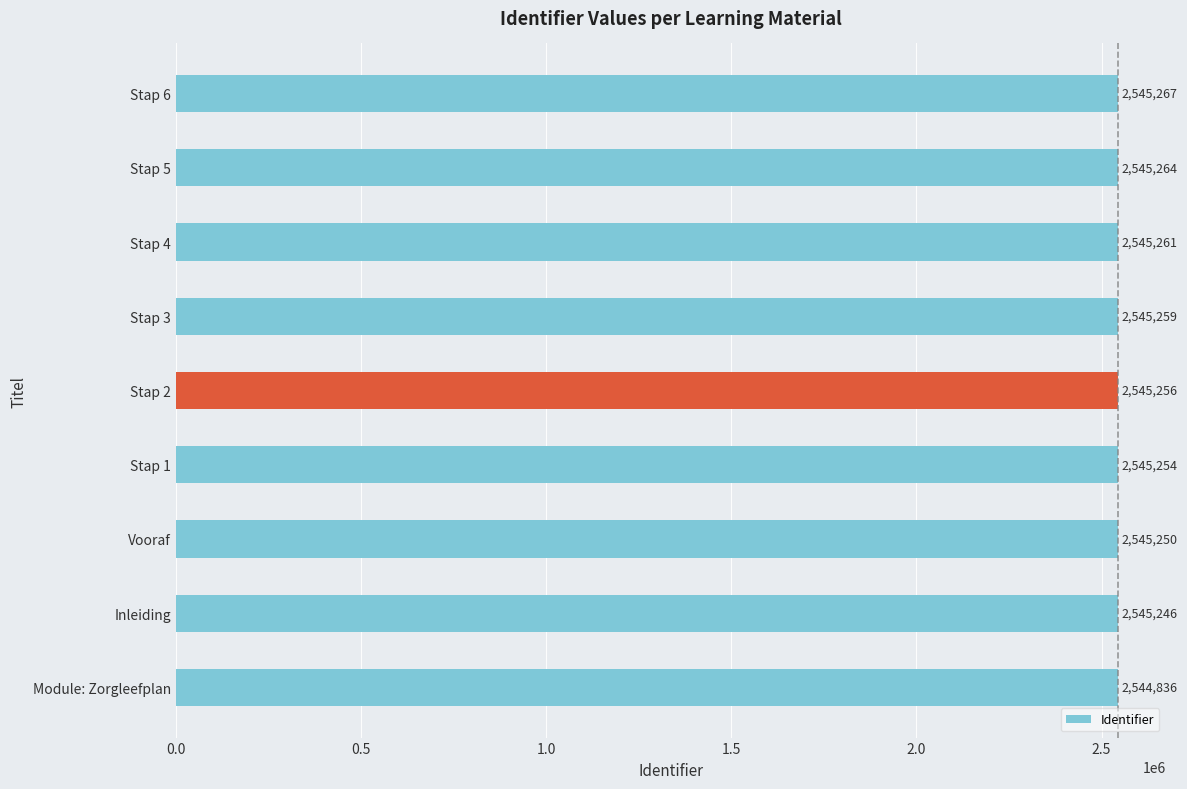

What is the sum of all values?

22906893